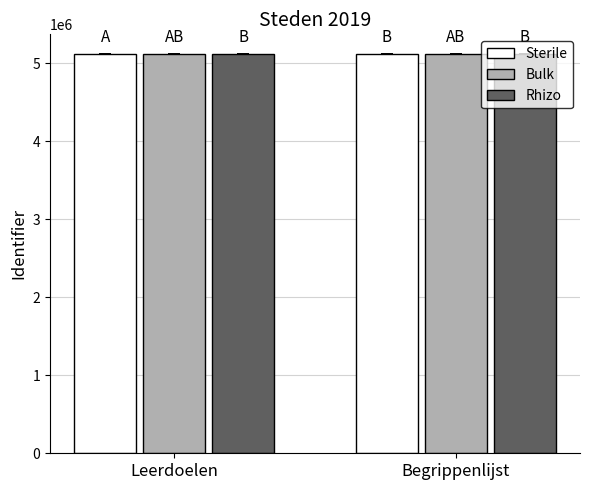

Read the Sterile value at Leerdoelen.

5114392.3